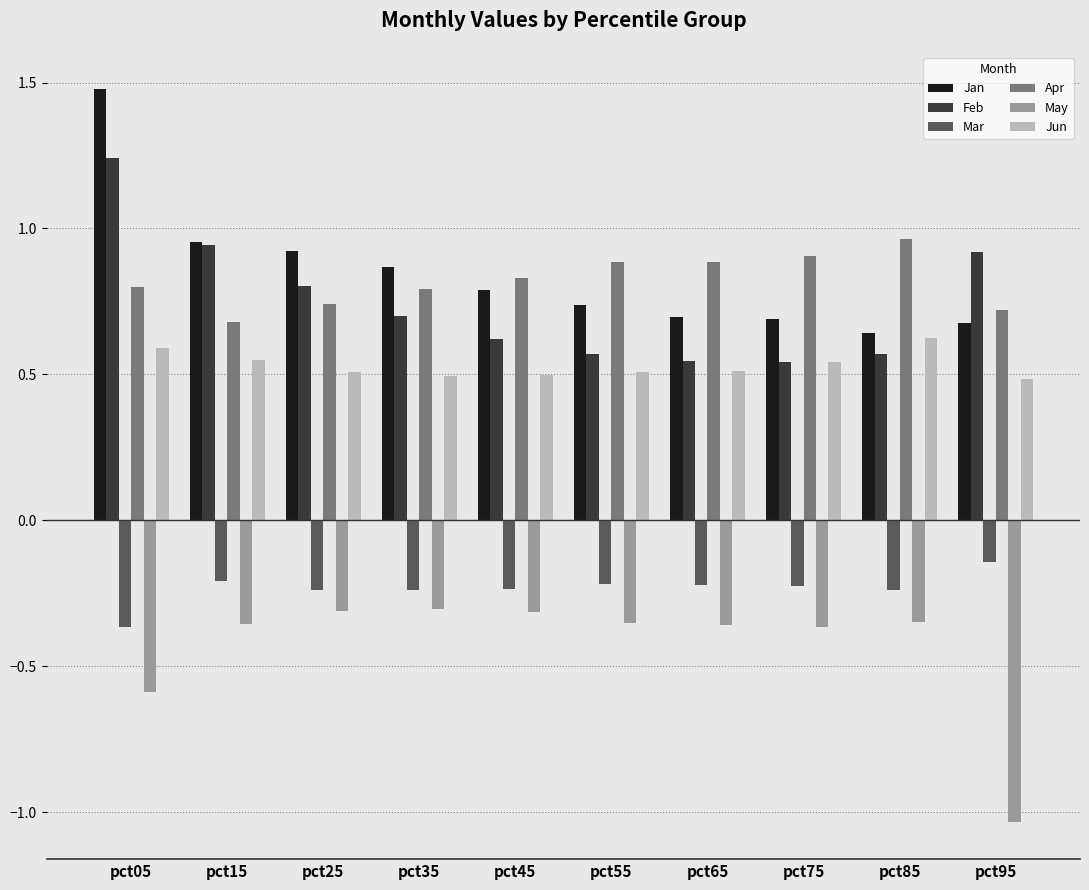

Is it true that Jun equals 0.5 at pct35?

True